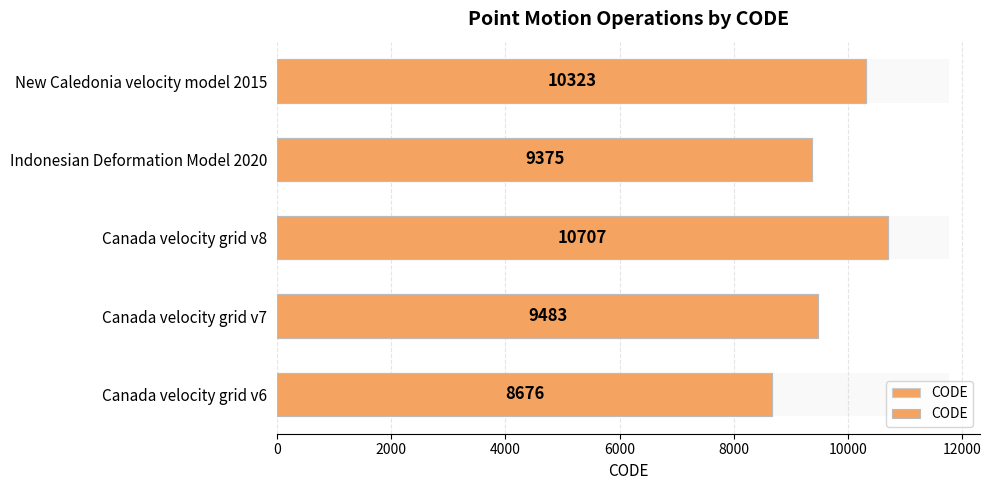

What is the value of the 4th bar from the left?

9375